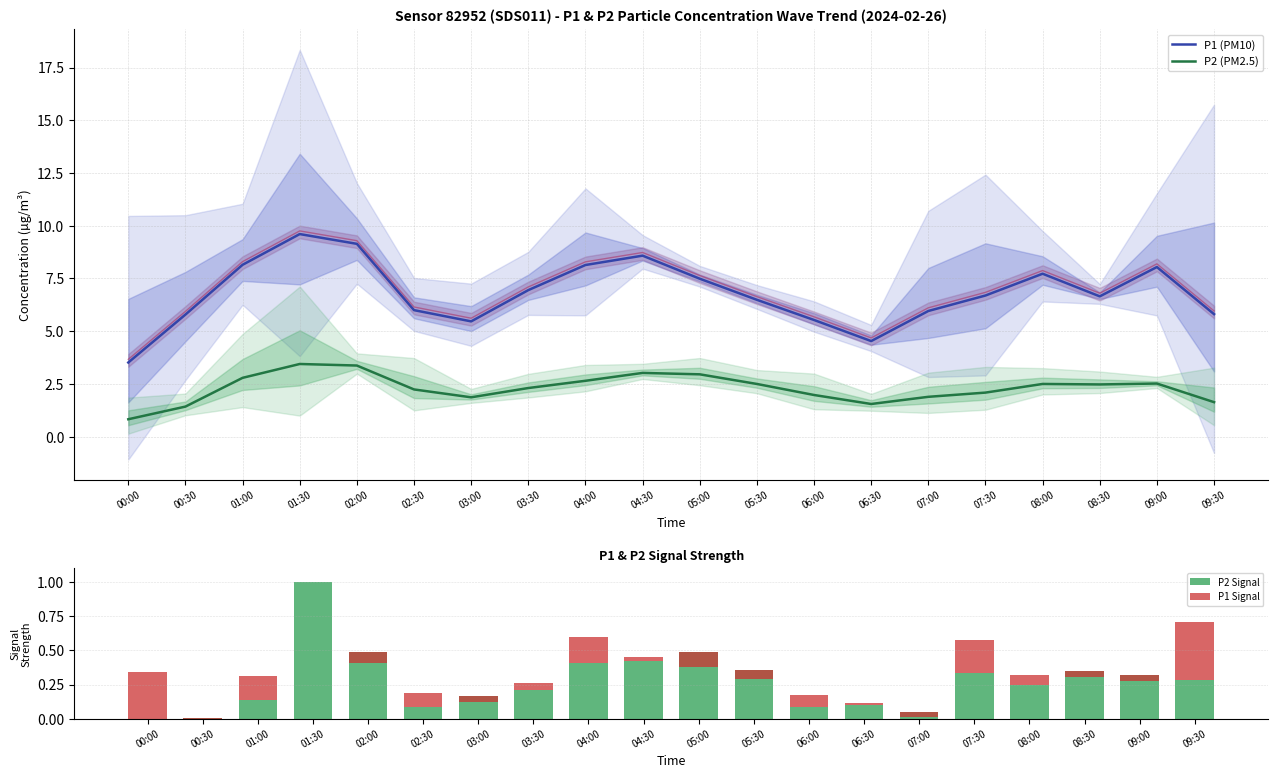

What is the difference between the P1 Signal values at 01:00 and 00:00?

0.2